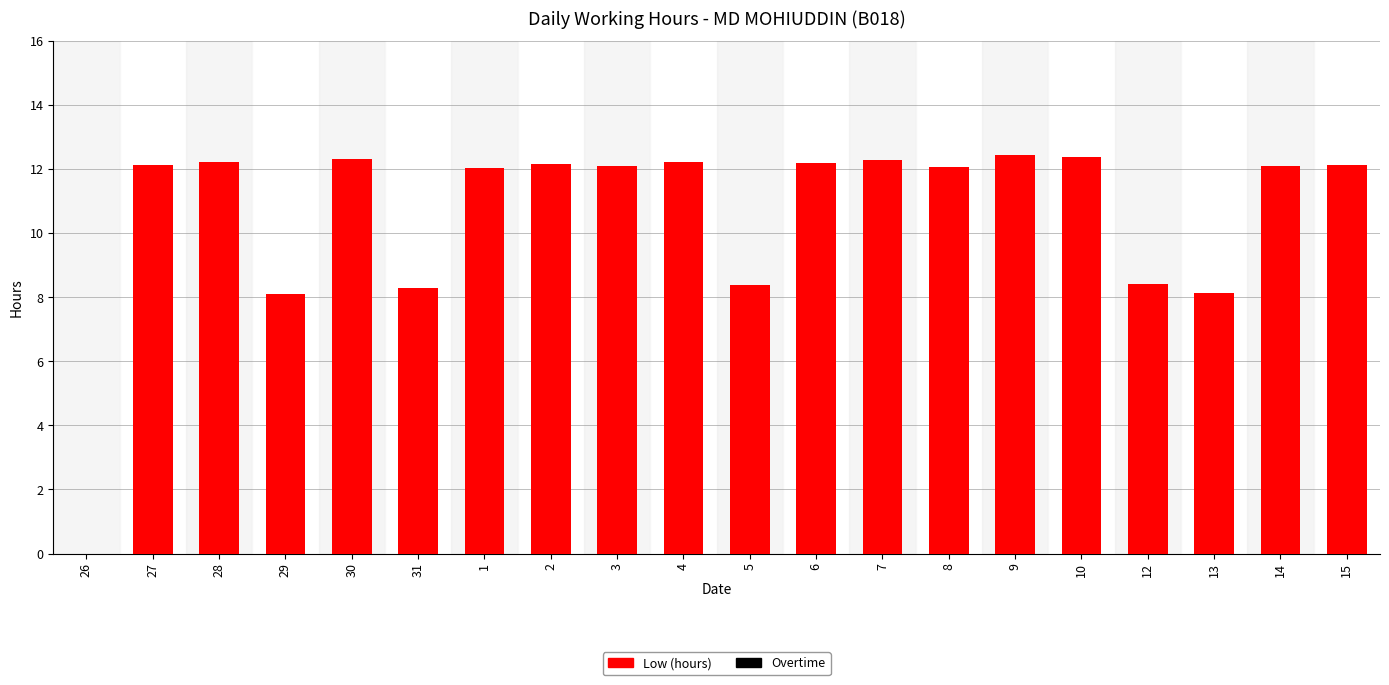

What is the sum of all values?

212.1